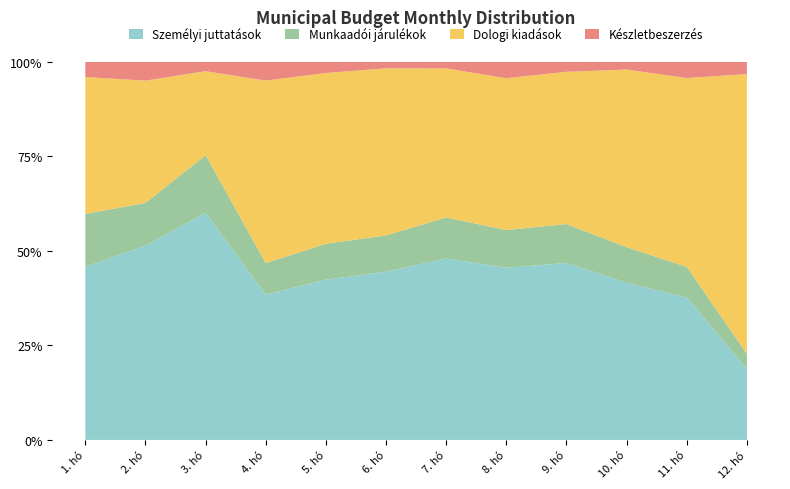

Reading left to right, what are all the values shown in this chart?

Személyi juttatások: 1. hó=385375	2. hó=620916	3. hó=985424	4. hó=667391	5. hó=711584	6. hó=863985	7. hó=721325	8. hó=764978	9. hó=757510	10. hó=682805	11. hó=990330	12. hó=833505
Munkaadói járulékok: 1. hó=118004	2. hó=136602	3. hó=249468	4. hó=145322	5. hó=159347	6. hó=186997	7. hó=163083	8. hó=168118	9. hó=166454	10. hó=154753	11. hó=211925	12. hó=177951
Dologi kiadások: 1. hó=304744	2. hó=390991	3. hó=364364	4. hó=838850	5. hó=757794	6. hó=858458	7. hó=592419	8. hó=674826	9. hó=651571	10. hó=771945	11. hó=1312435	12. hó=3281892
Készletbeszerzés: 1. hó=33818	2. hó=59847	3. hó=40404	4. hó=85599	5. hó=49347	6. hó=32914	7. hó=25984	8. hó=72416	9. hó=42402	10. hó=33459	11. hó=111799	12. hó=143152